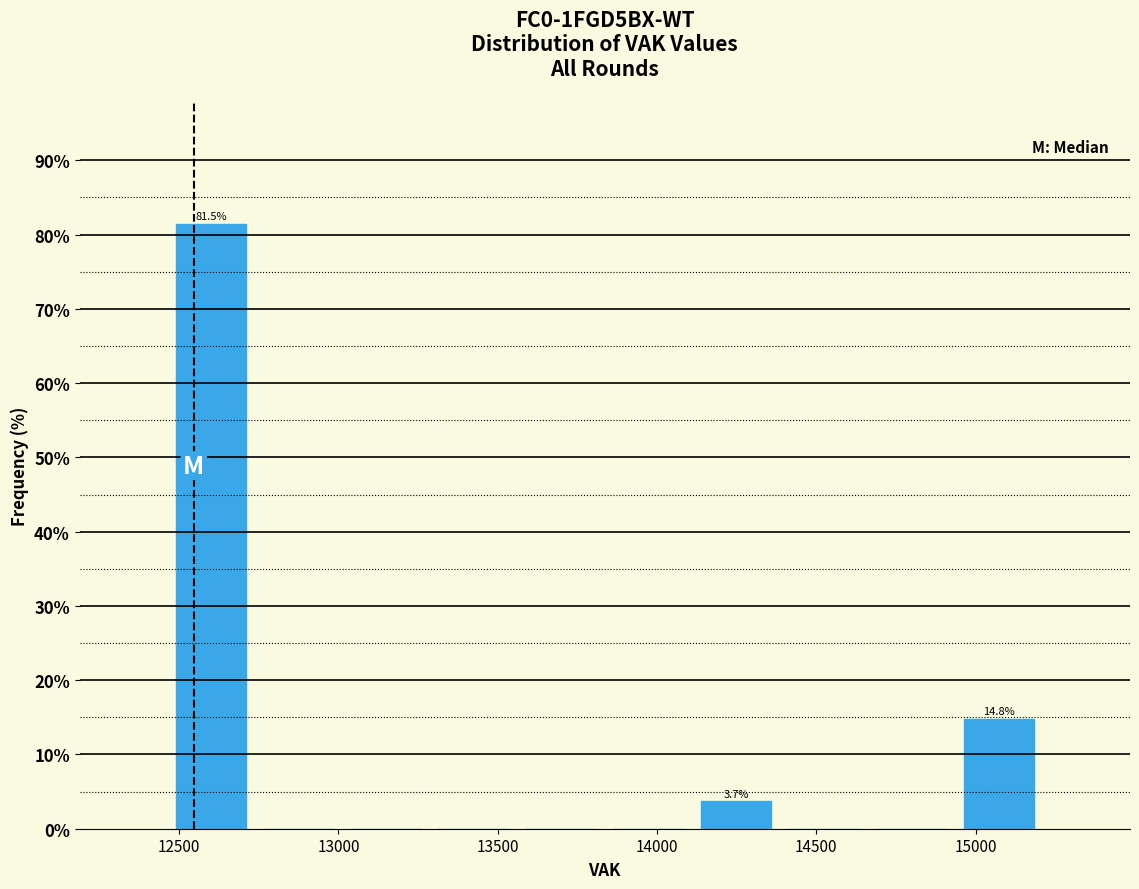

Over which range of the x-axis is the bar tallest?

12450 to 12750